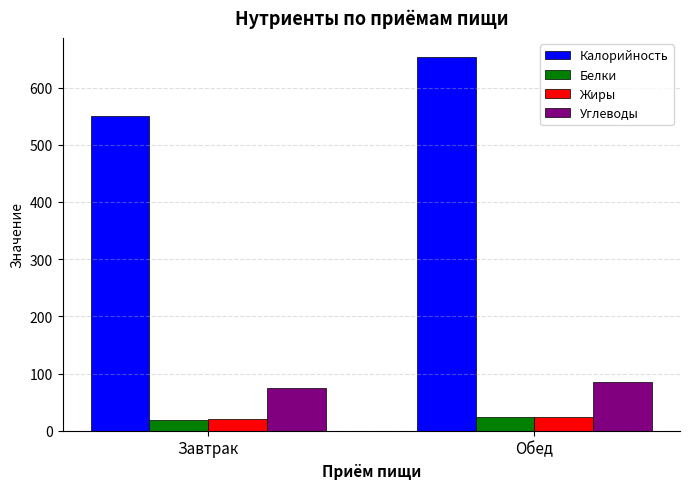

List the labels in order of Калорийность value, smallest first.

Завтрак, Обед